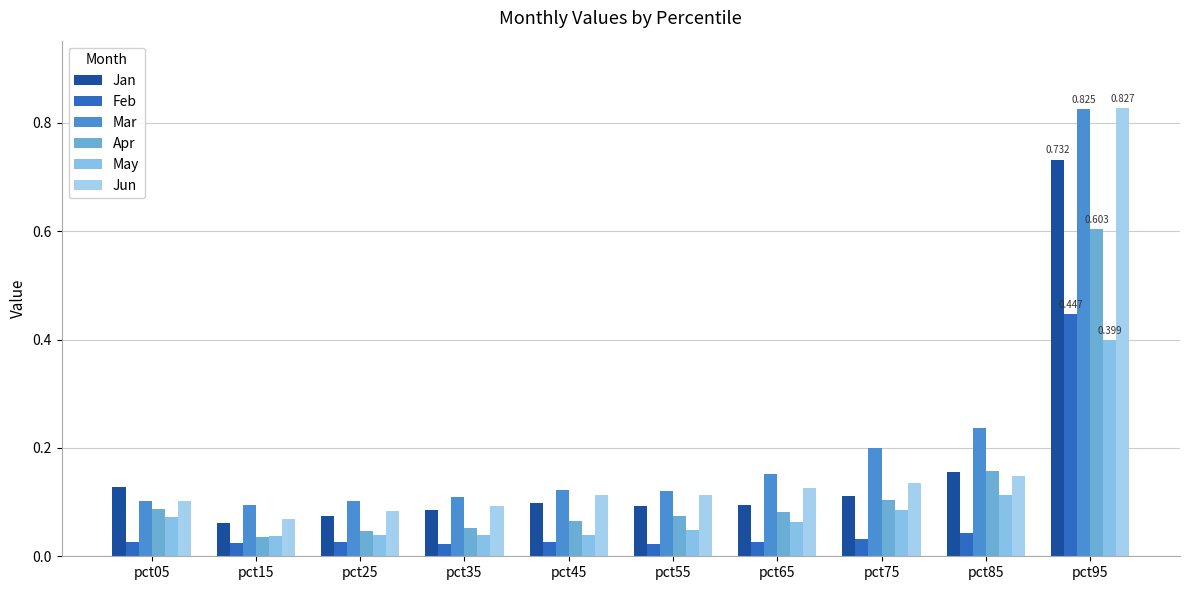

What is the average value of the Jan series?

0.2